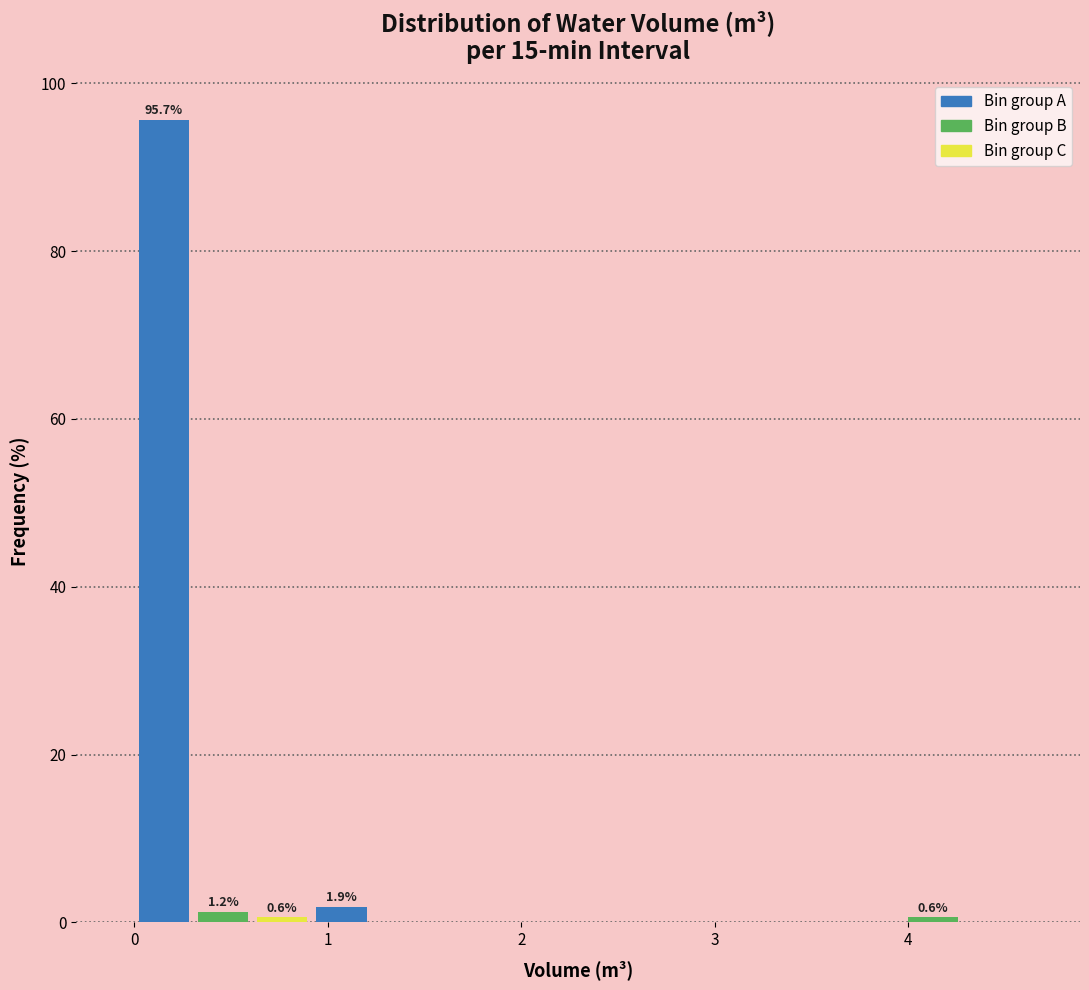

Read against the x-axis, roughly where is the centre of the tallest bar?

0.2